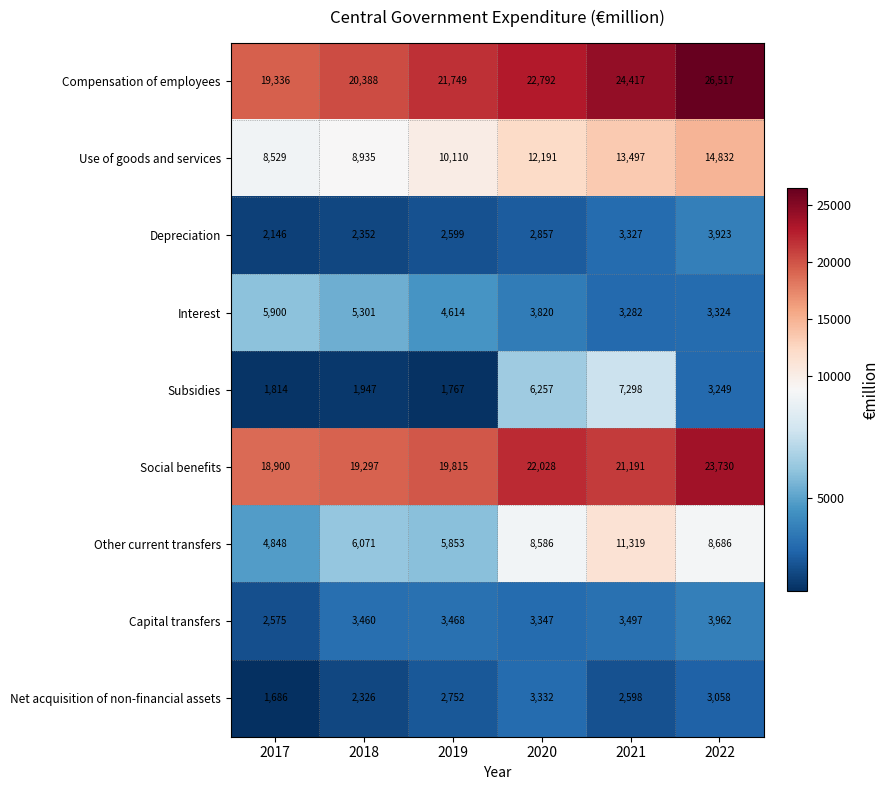

What is the difference between the second highest and second lowest values in the Depreciation series?

975